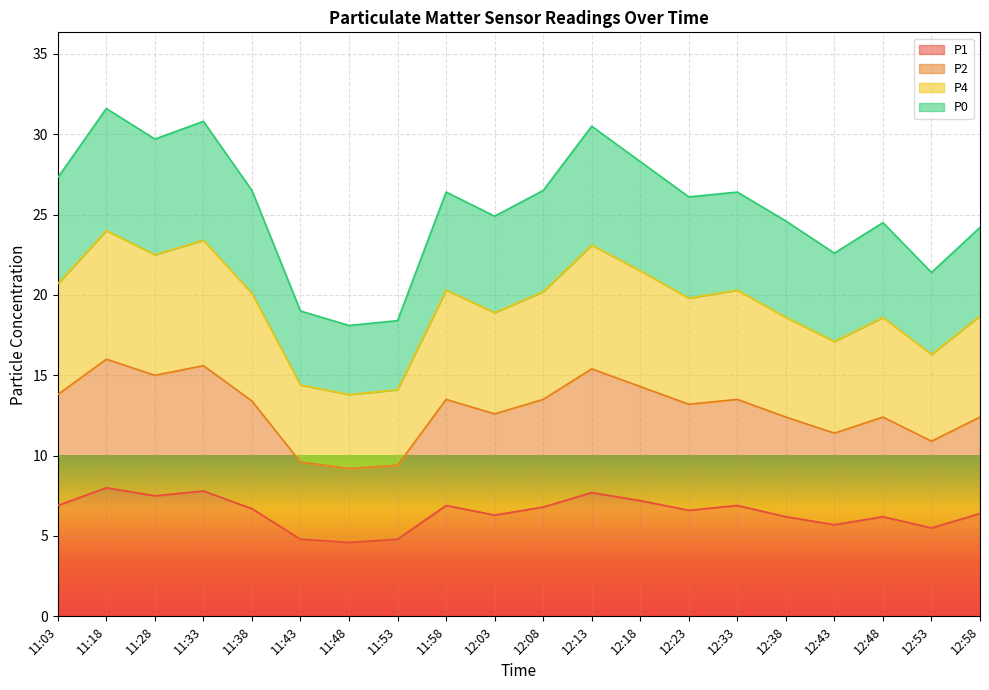

What is the maximum value shown in the chart?

31.6